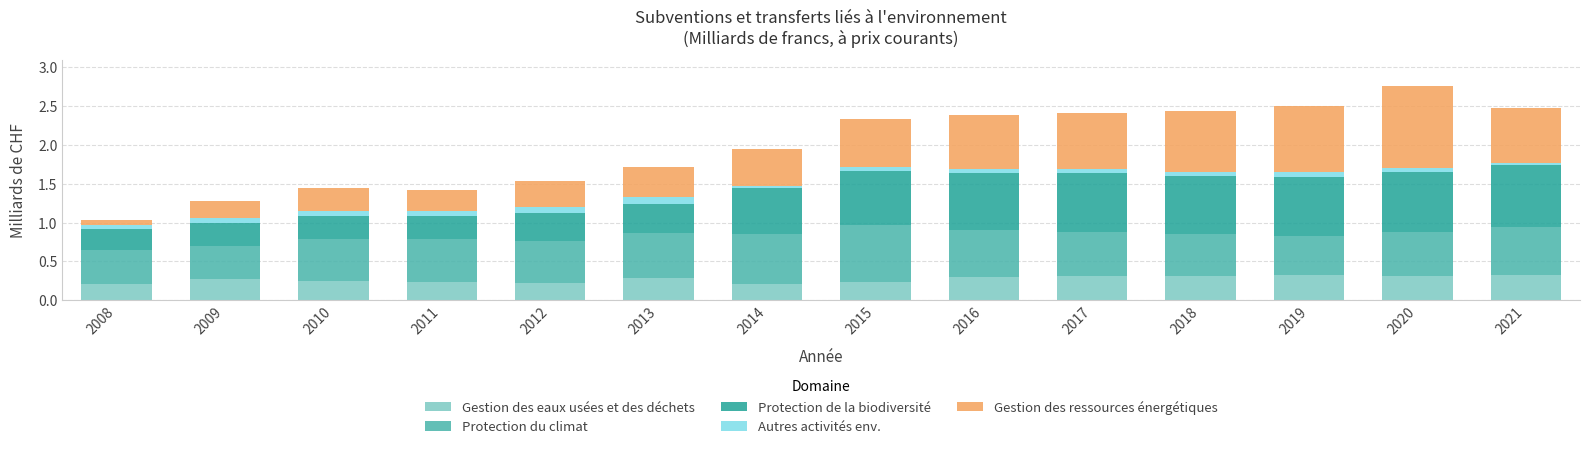

The value of Gestion des eaux usées et des déchets at 2010 is 0.2. True or false?

True